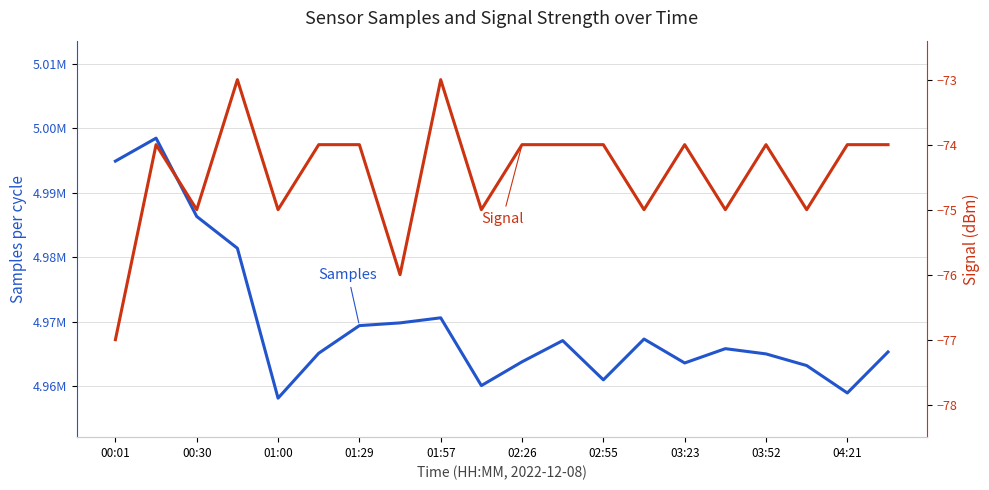

What is the total value across all series at 17?

4963157